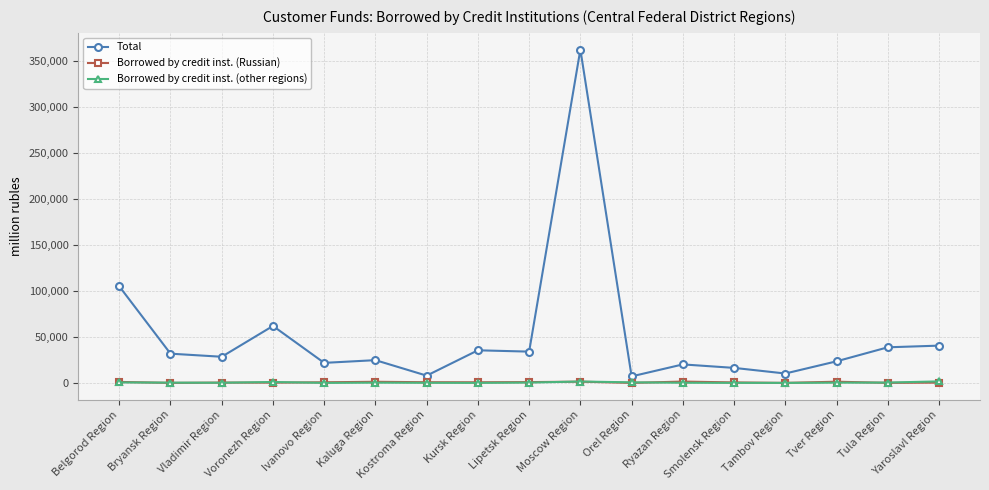

After their last crossing, which series has the higher values: Borrowed by credit inst. (other regions) or Borrowed by credit inst. (Russian)?

Borrowed by credit inst. (other regions)